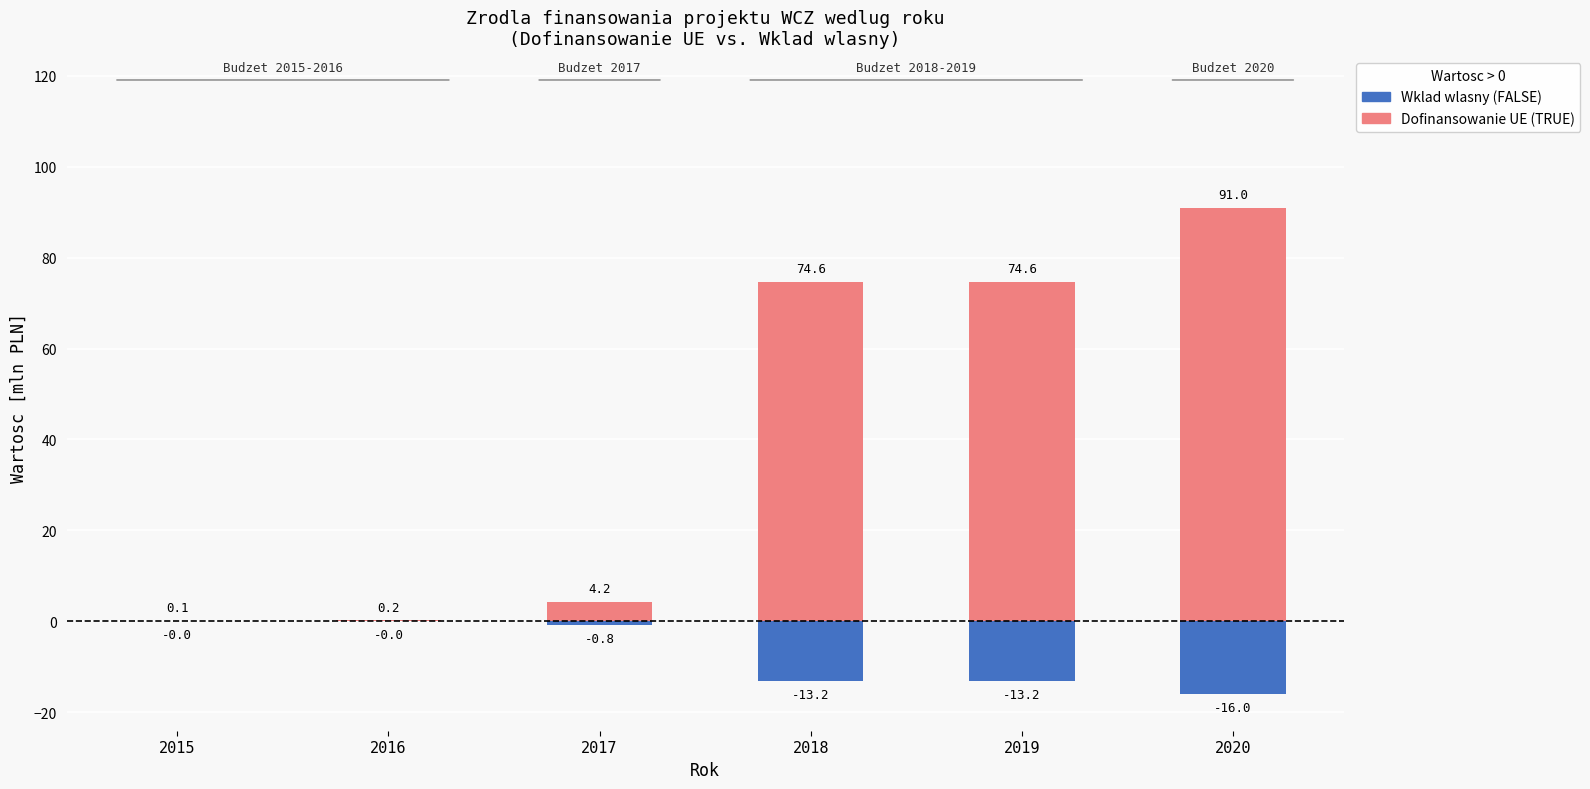

Reading left to right, what are all the values shown in this chart?

Dofinansowanie UE (TRUE): 2015=0.1	2016=0.2	2017=4.2	2018=74.6	2019=74.6	2020=91.0
Wklad wlasny (FALSE): 2015=-0.0	2016=-0.0	2017=-0.8	2018=-13.2	2019=-13.2	2020=-16.0